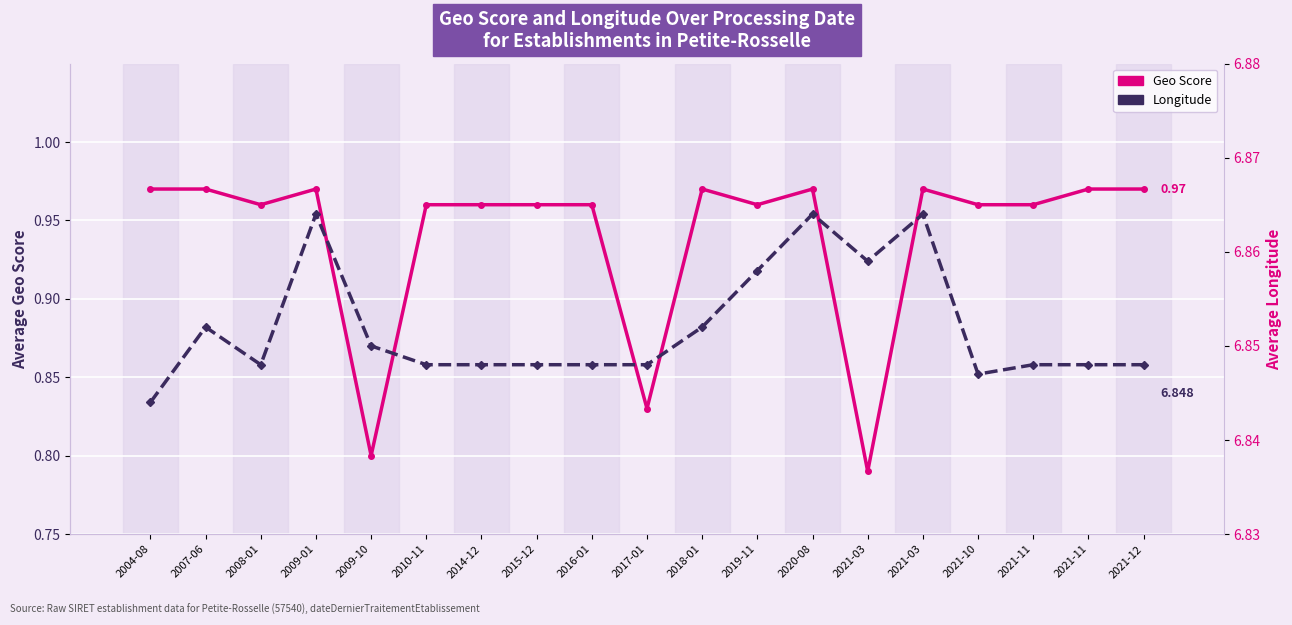

True or false: Geo Score and Longitude cross at least once.

False